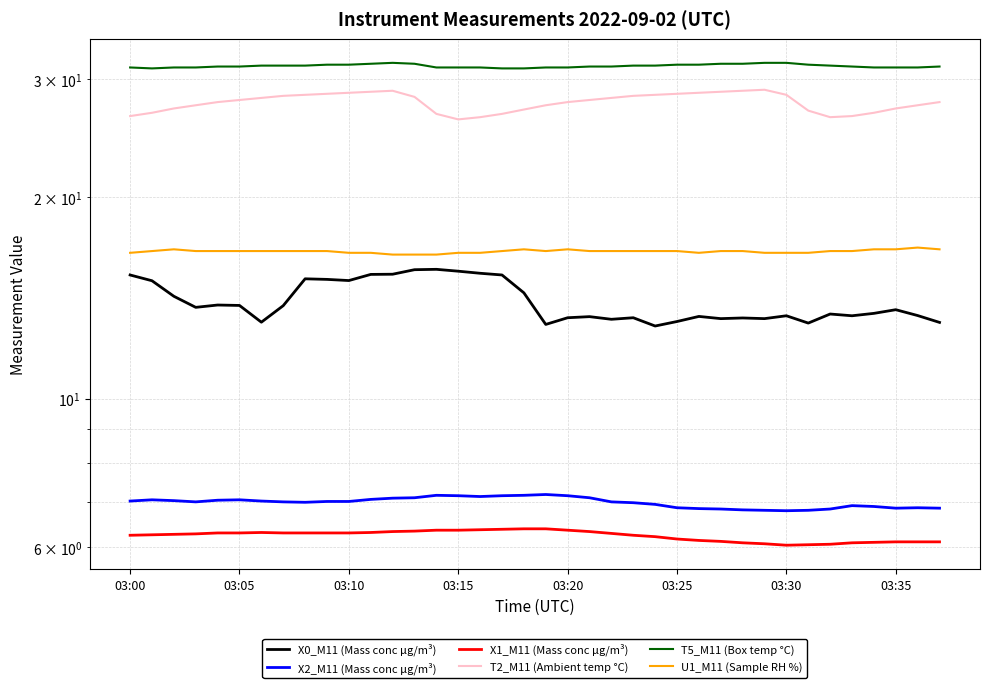

Between 21 and 18, which is larger?

18